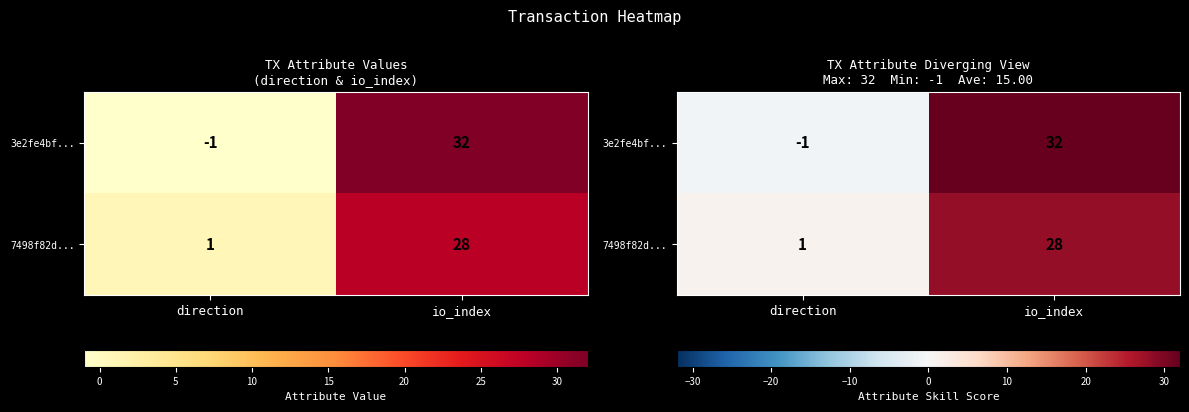

The value of 3e2fe4bf... at direction is -1. True or false?

False